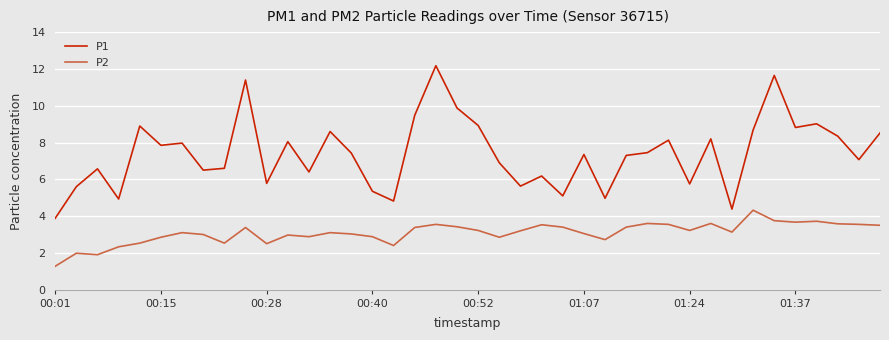

True or false: P2 and P1 cross at least once.

False